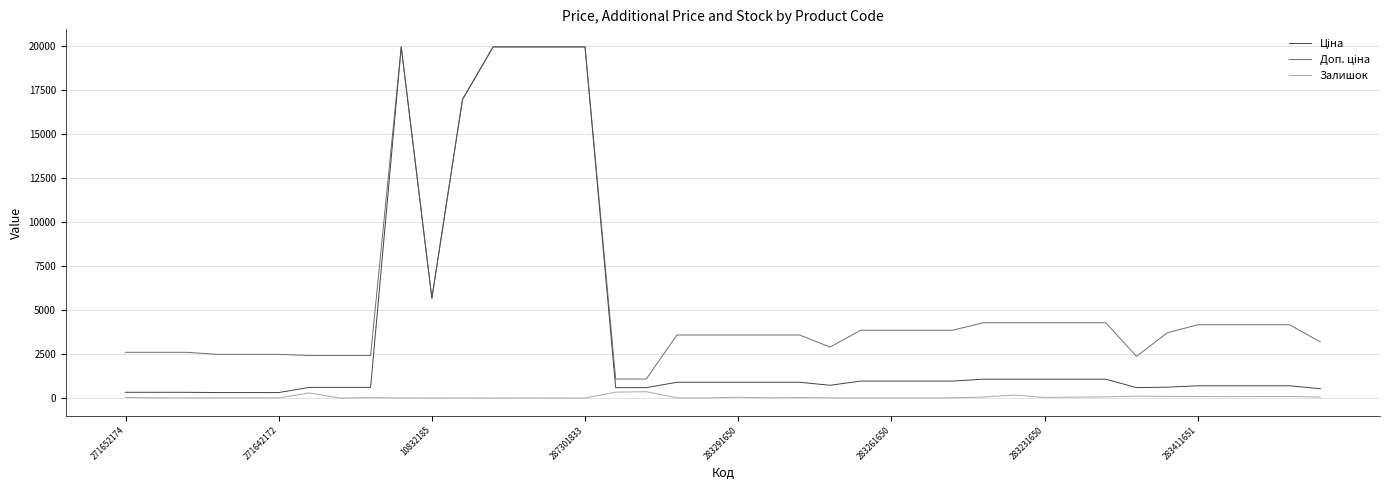

At which category does Ціна reach its first local peak?

9